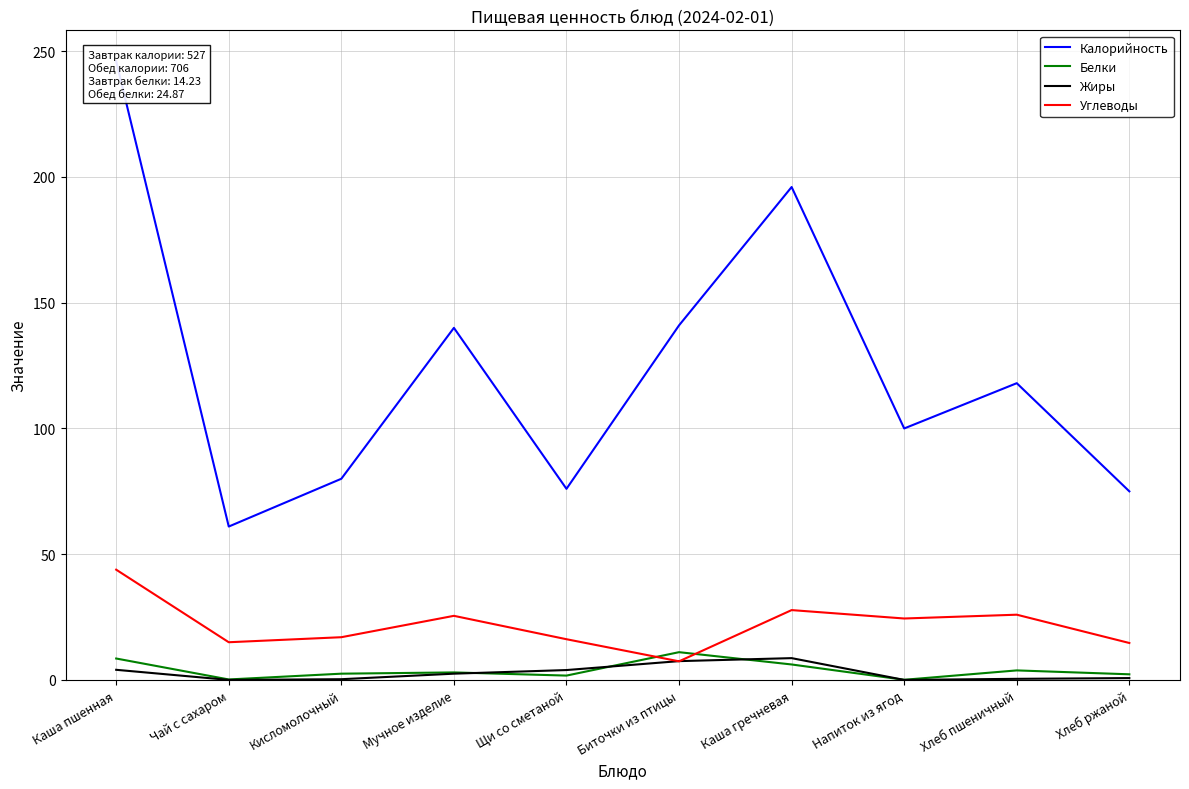

True or false: Калорийность has more than 2 points higher than both neighbors.

True